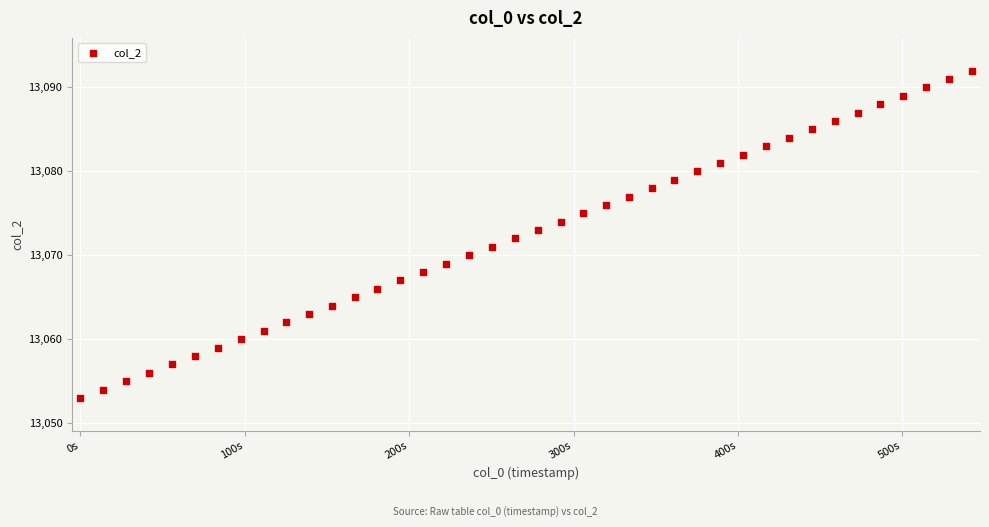

What is the range of Y values (max minus min)?

39